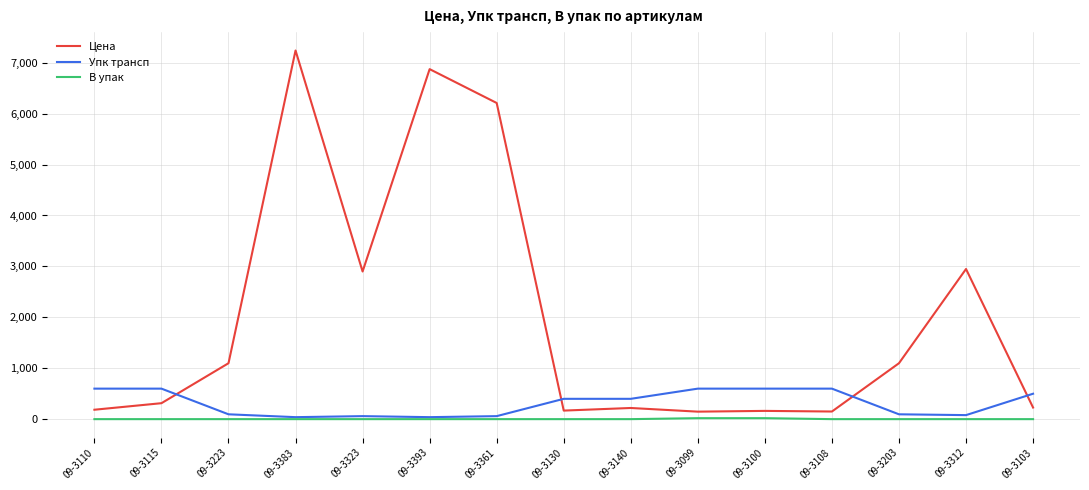

Does the chart have visible grid lines?

Yes